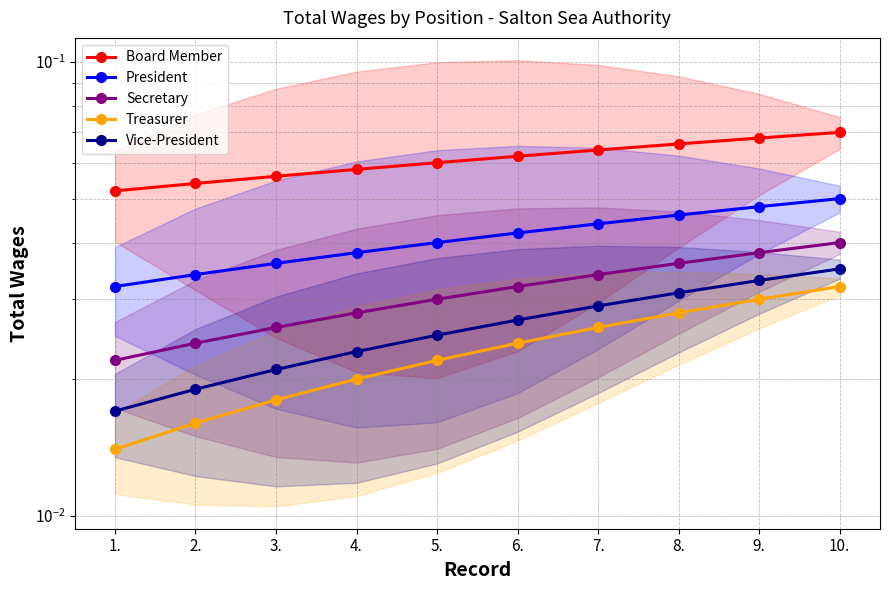

True or false: Board Member and Vice-President intersect in this chart.

False